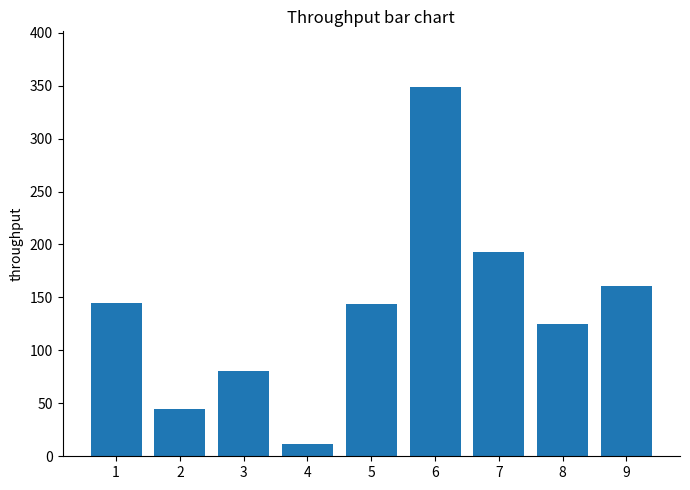

Does the chart contain stacked bars?

No